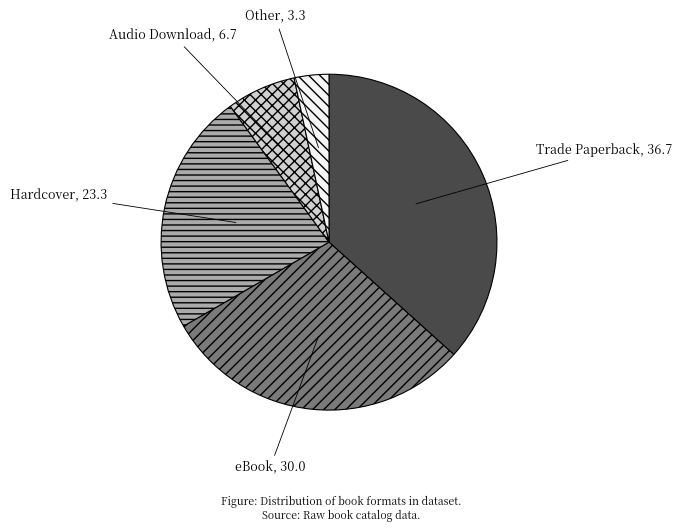

Is the sum of Audio Download and Other greater than half?

No